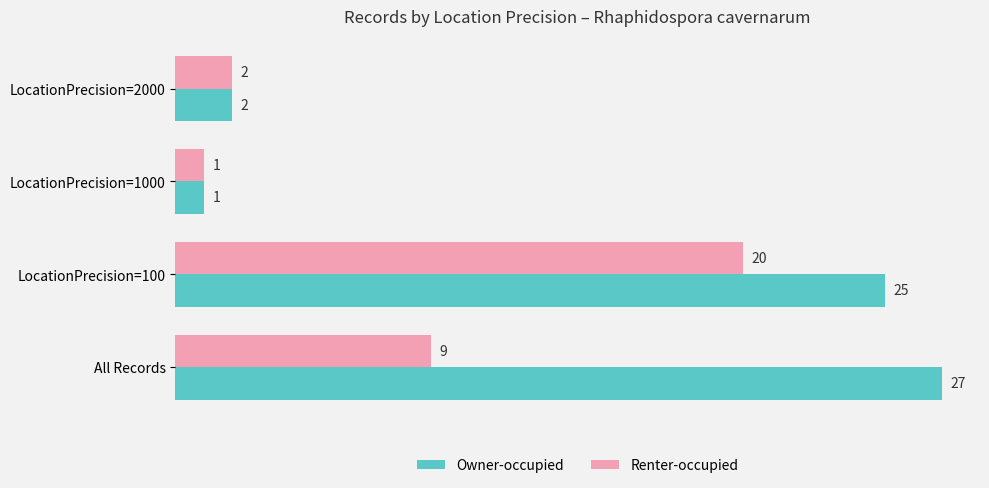

The Owner-occupied series shows 27 at All Records. True or false?

True